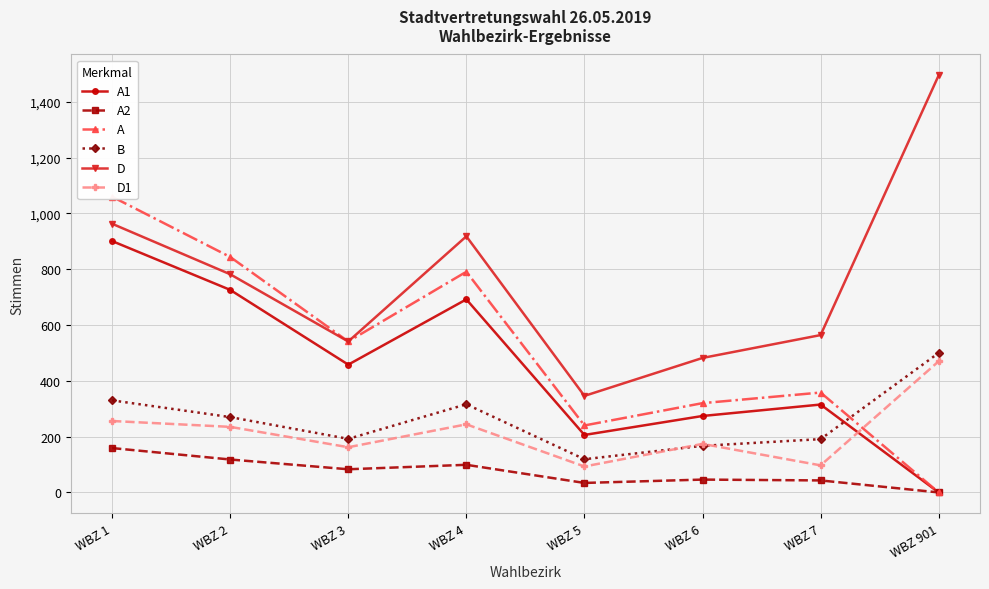

Which series has the largest total across all categories?

D